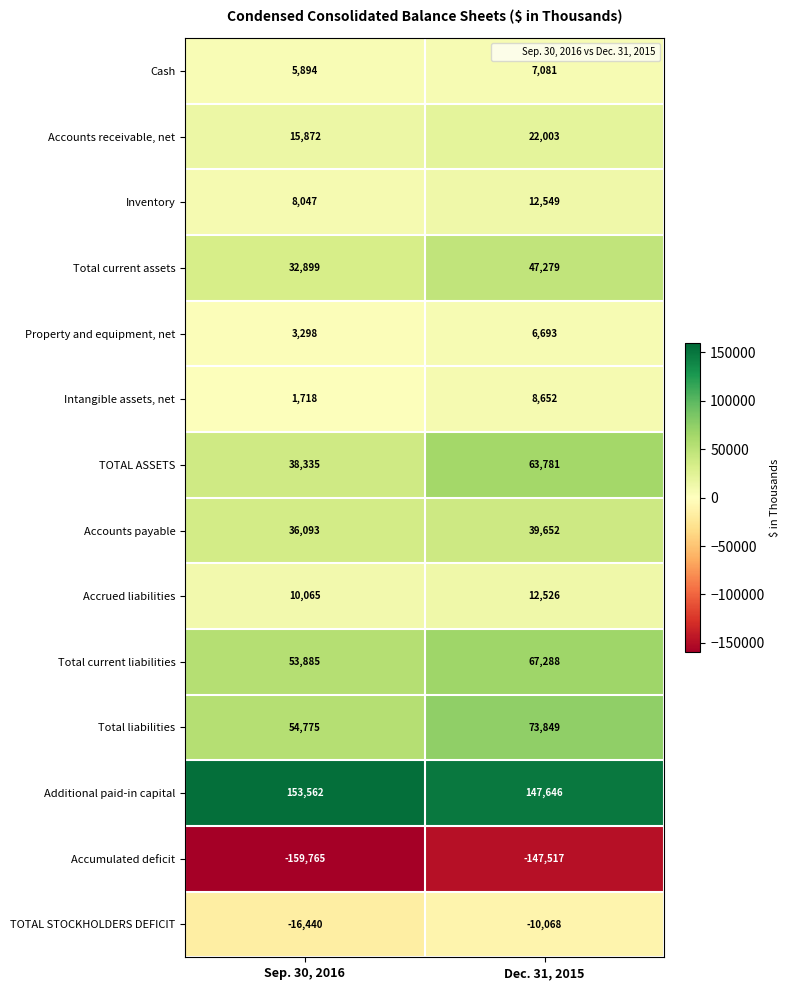

What is the sum of the Property and equipment, net values at Sep. 30, 2016 and Dec. 31, 2015?

9991